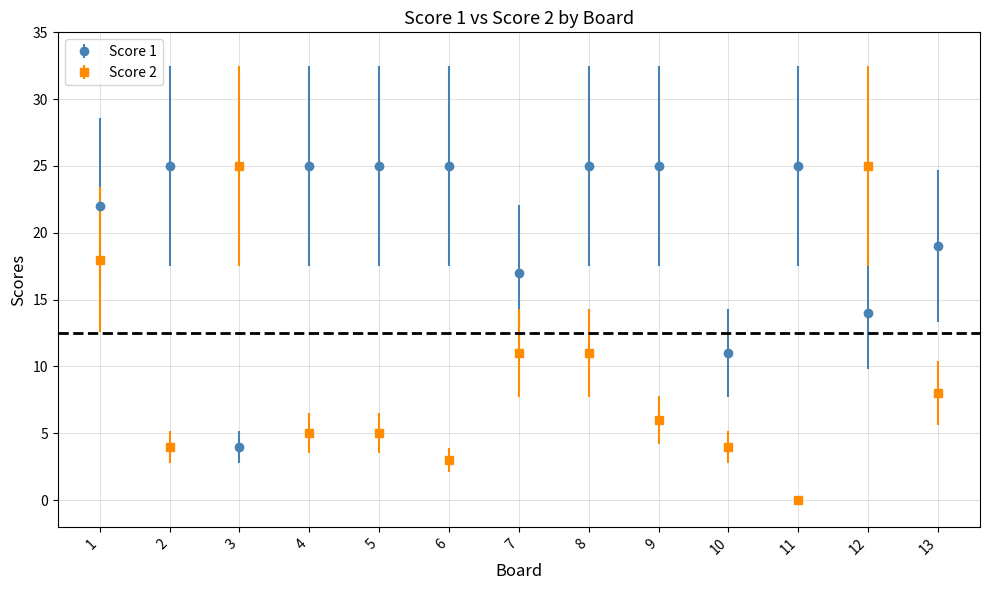

Which series has the widest spread of values?

Score 2